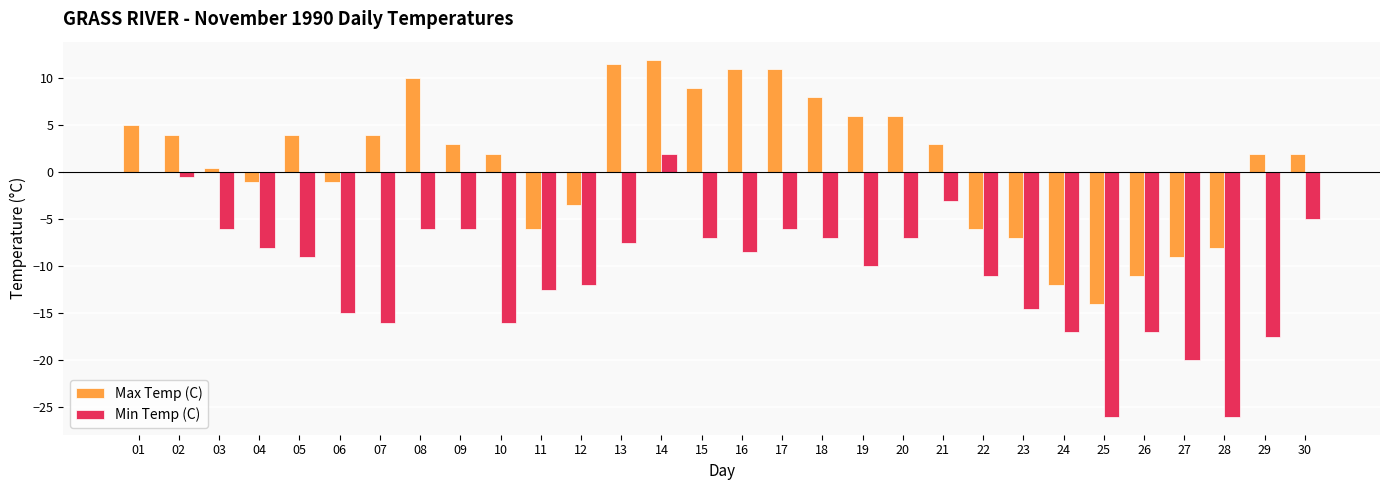

What is the greatest value displayed?

12.0